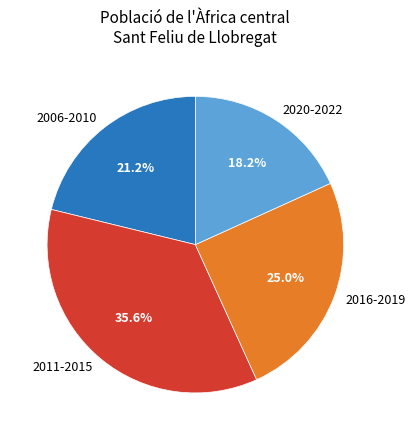

Rank the categories by value from lowest to highest.

2020-2022, 2006-2010, 2016-2019, 2011-2015